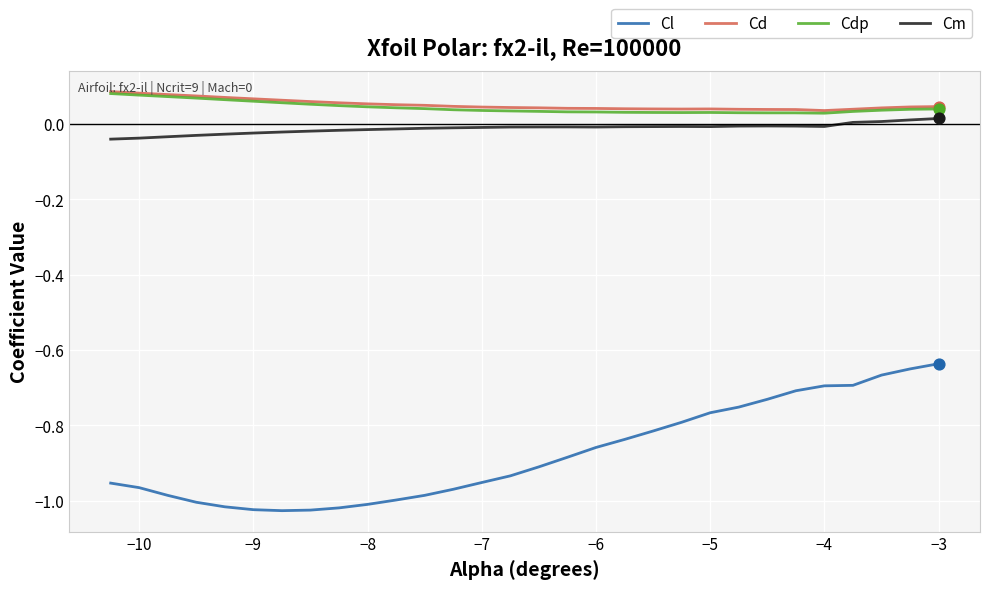

True or false: Cd and Cl intersect in this chart.

False